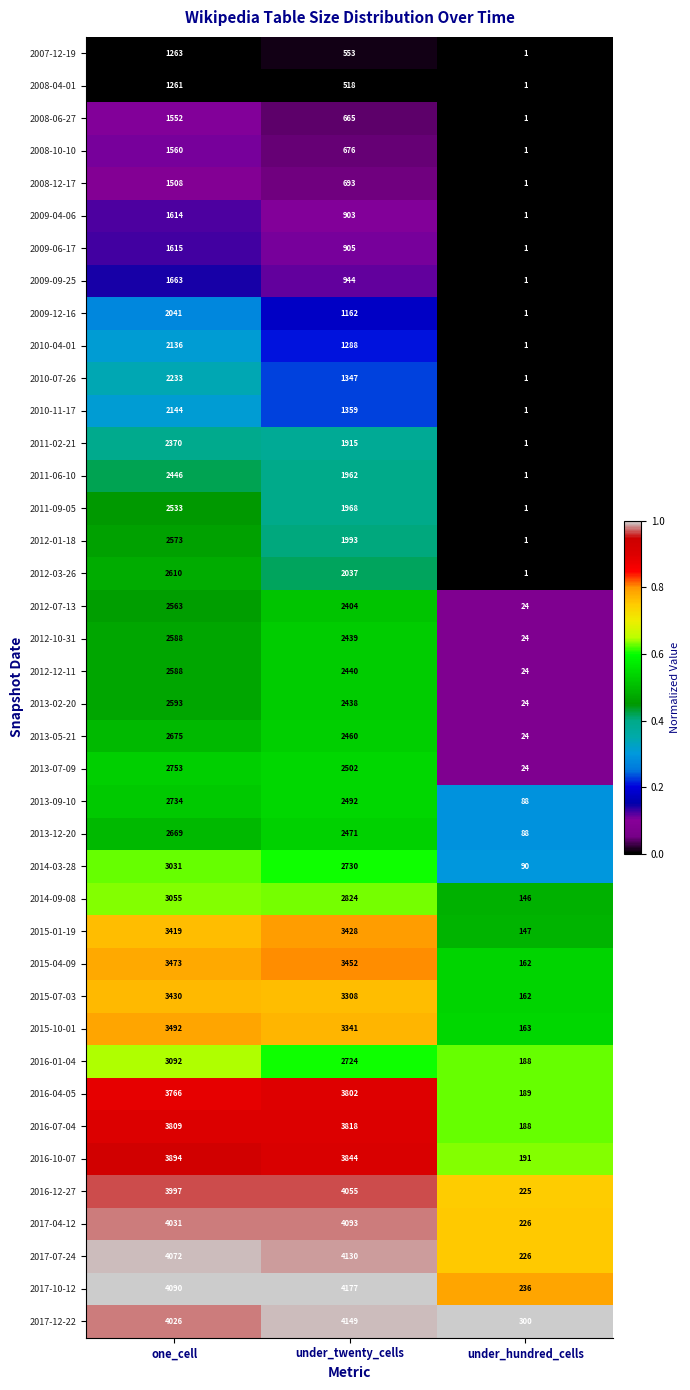

The 2010-04-01 series shows 1288 at under_twenty_cells. True or false?

True